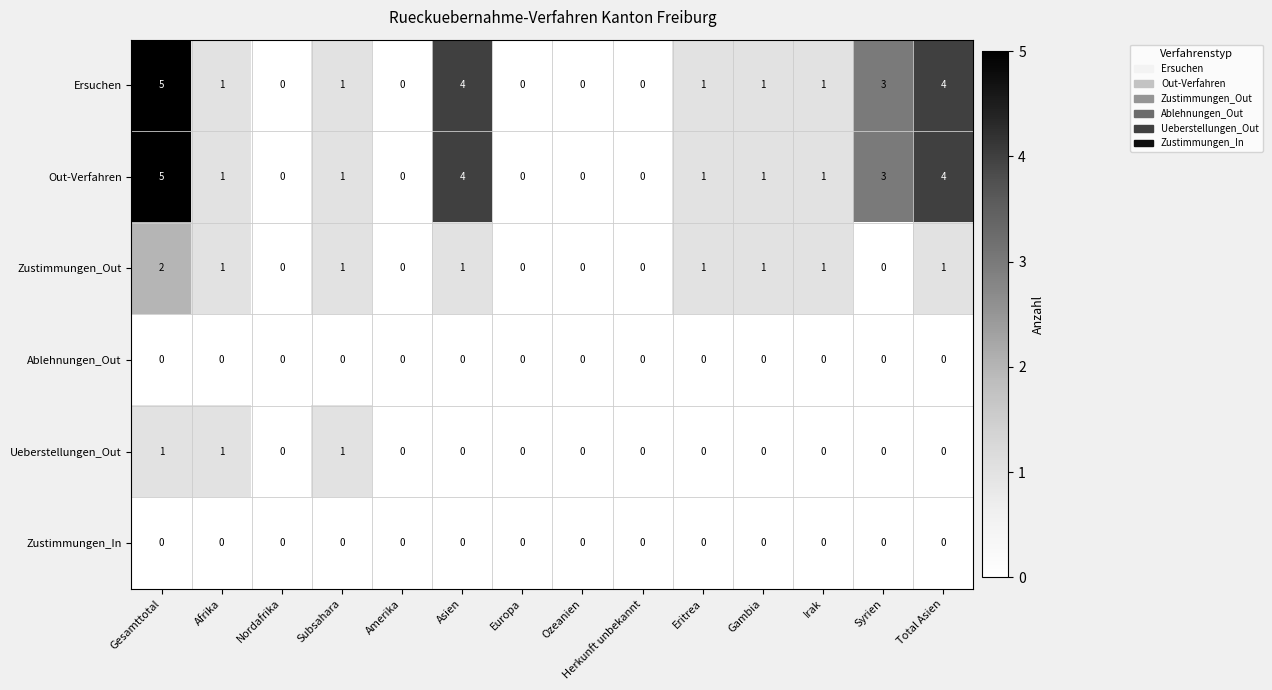

What is the greatest value displayed?

5